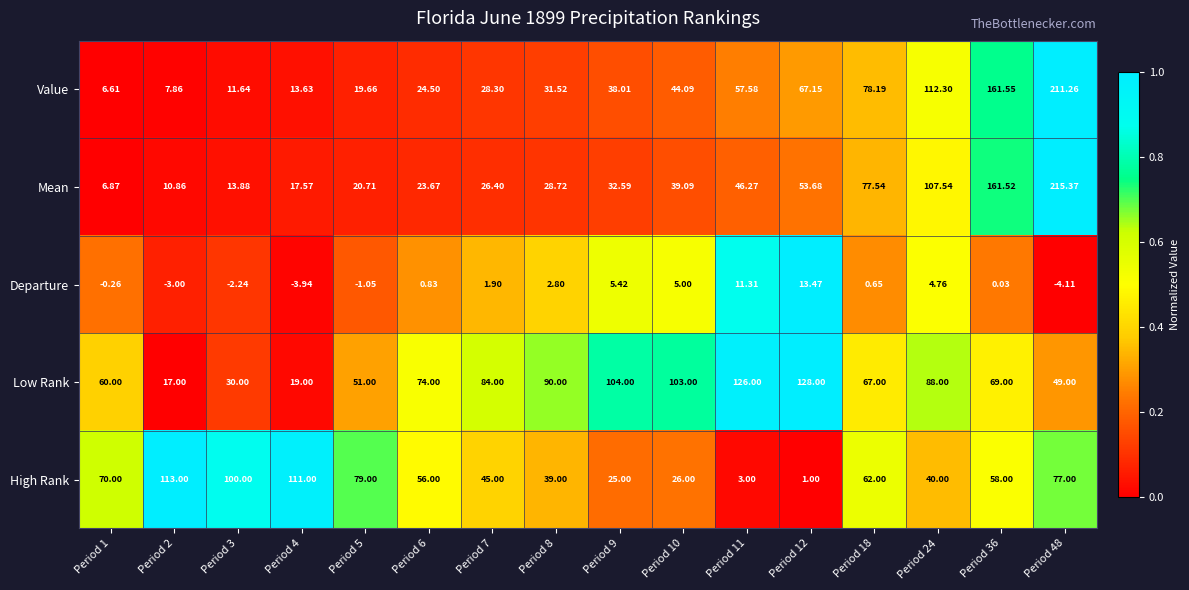

Which series has the largest total across all categories?

Low Rank